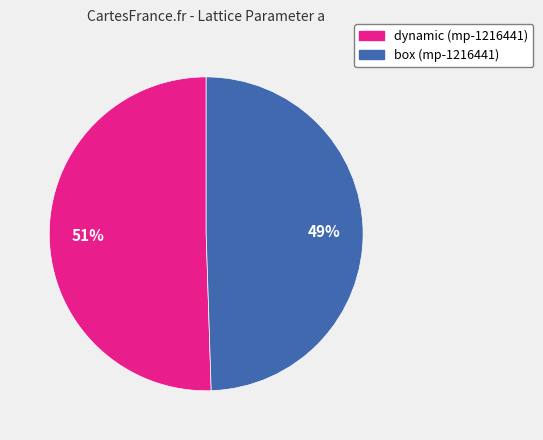

Is it true that box (mp-1216441) is 49% of the pie?

True